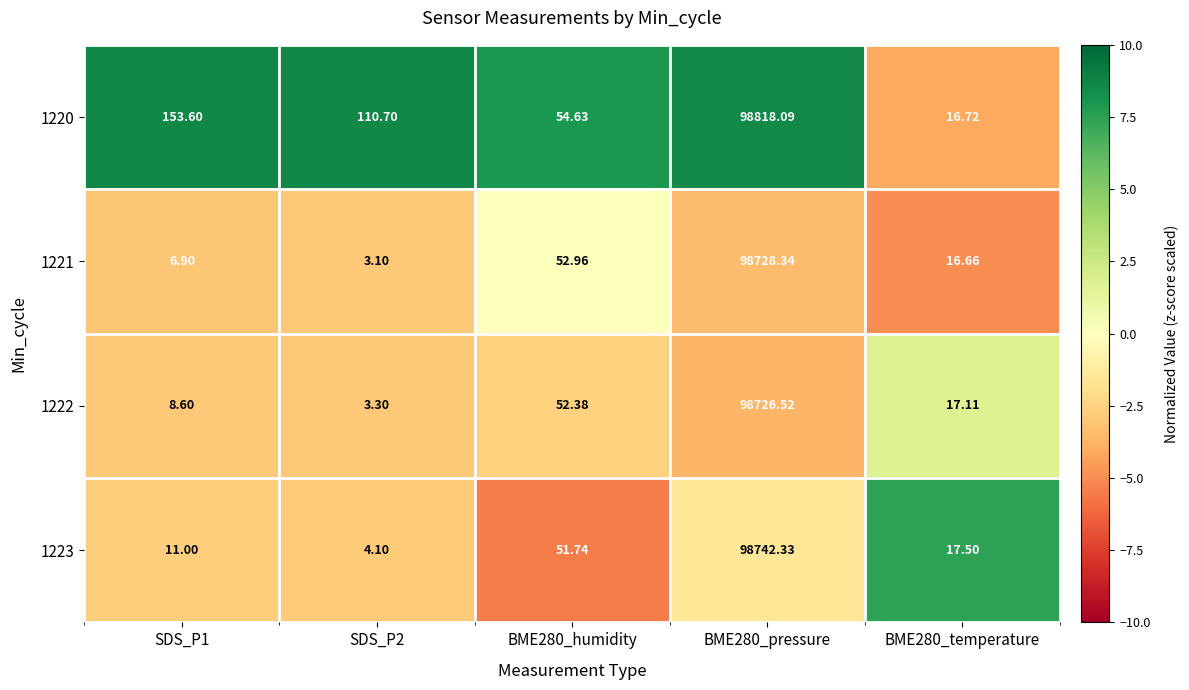

List the series in order of their peak value, lowest first.

1222, 1221, 1223, 1220